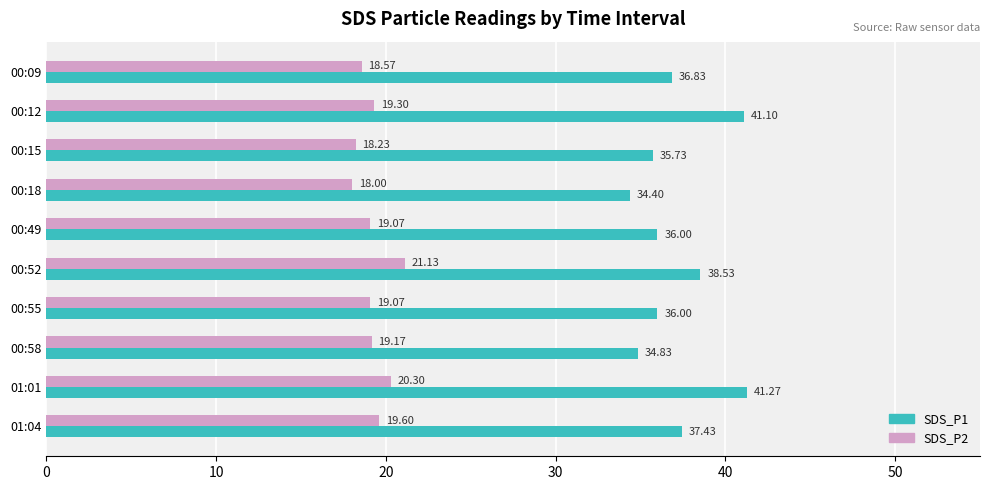

What is the sum of all SDS_P2 values?

192.4